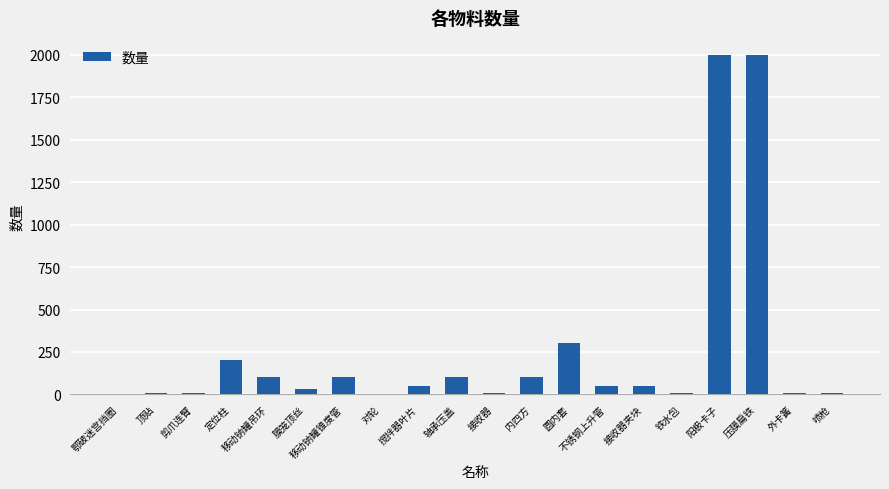

Which has a higher value, 对轮 or 内四方?

内四方